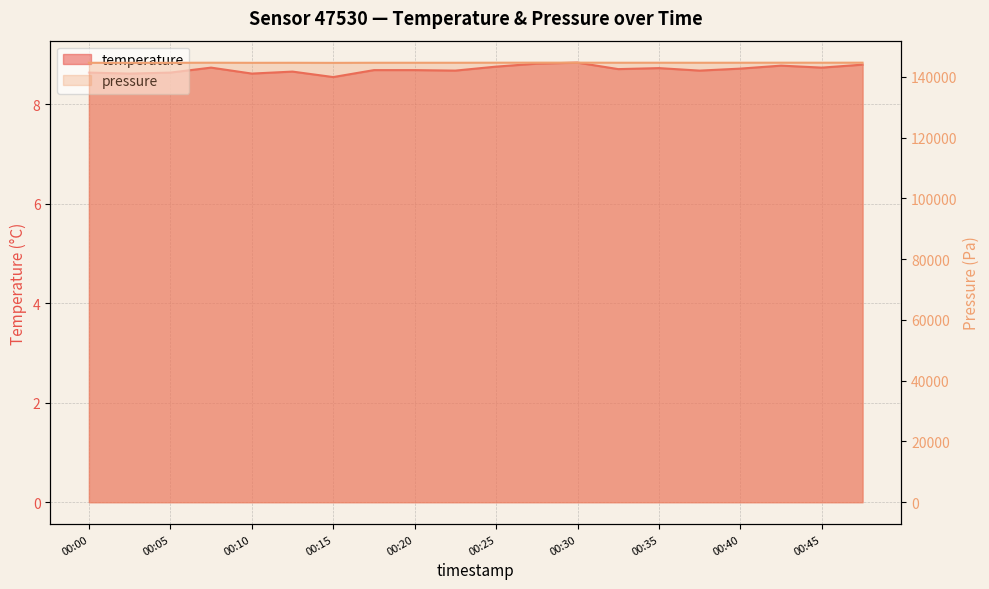

At which category is the sum across all series the highest?

00:30